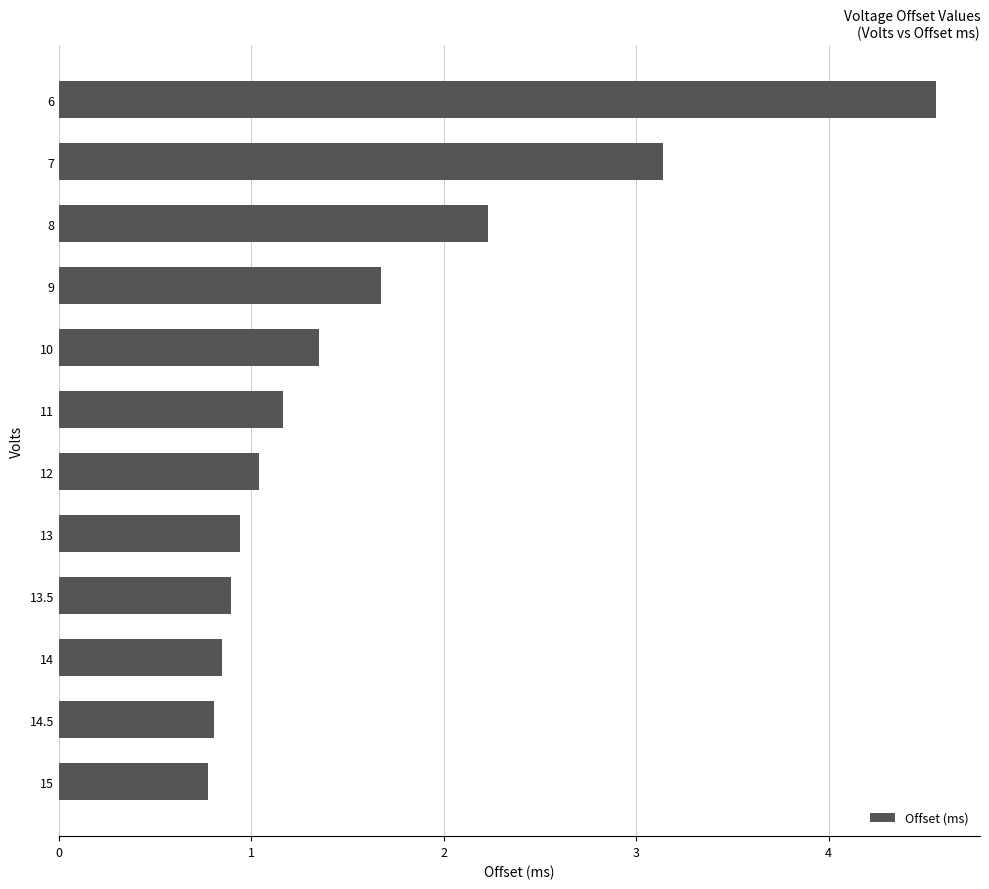

What is the change in value from 7 to 12?

-2.1